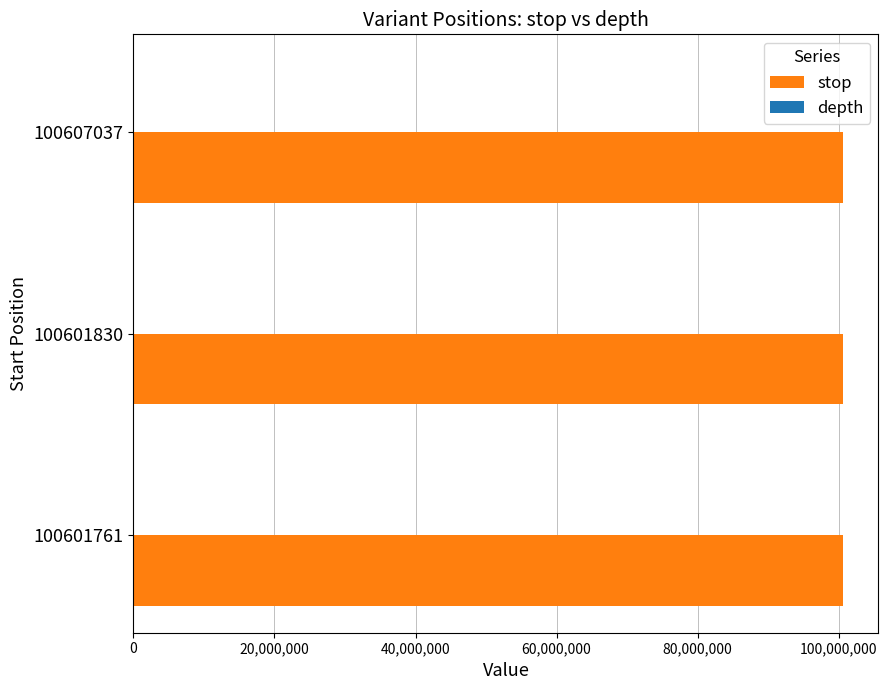

Which series has the largest total across all categories?

stop